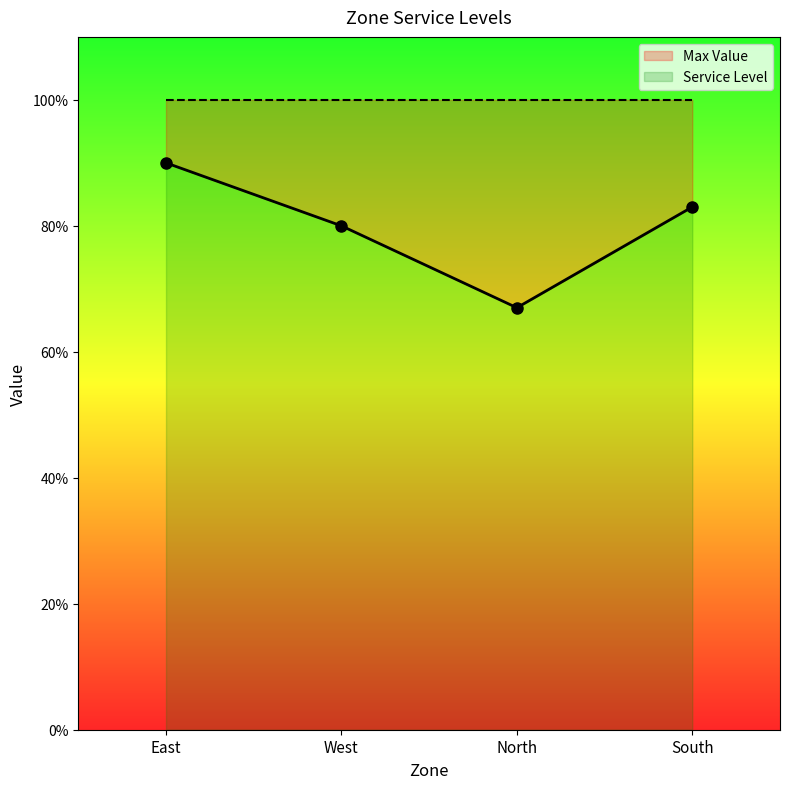

Does the chart display data point markers on the line(s)?

Yes